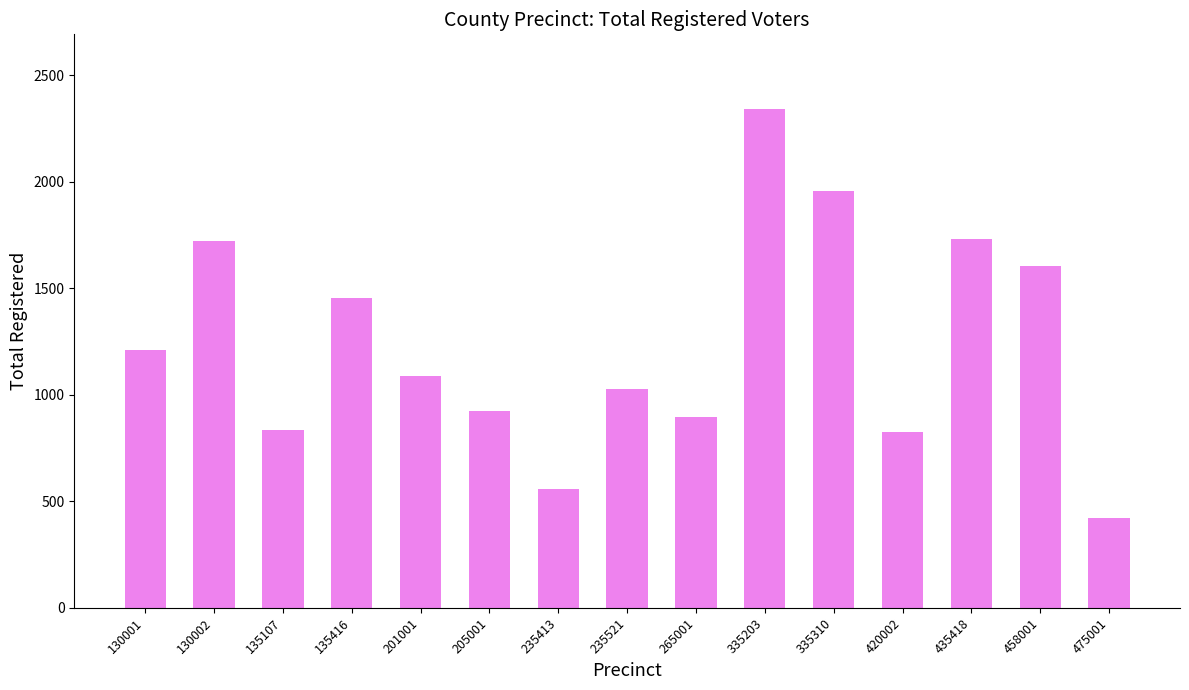

At which label does the data first exceed 1088?

130001